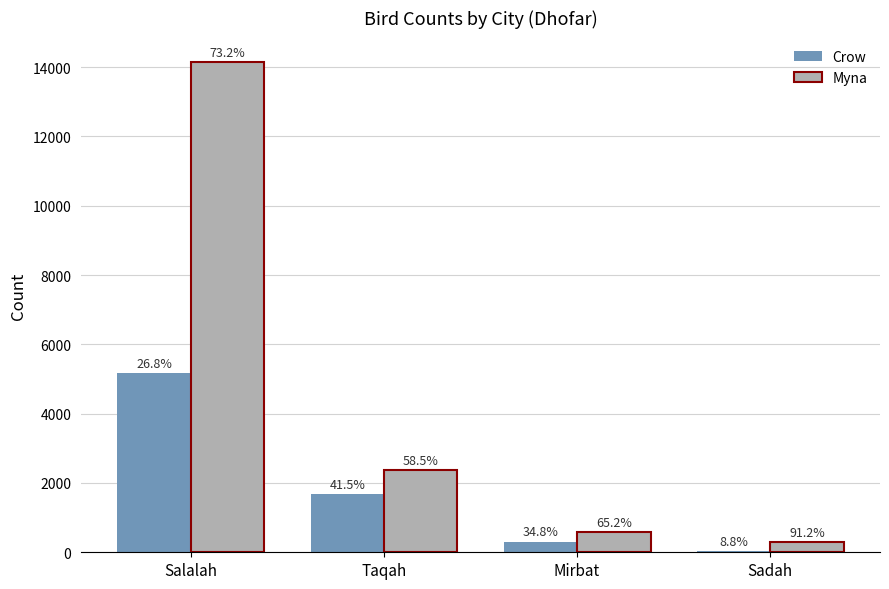

What is the label of the 2nd bar from the left?

Taqah